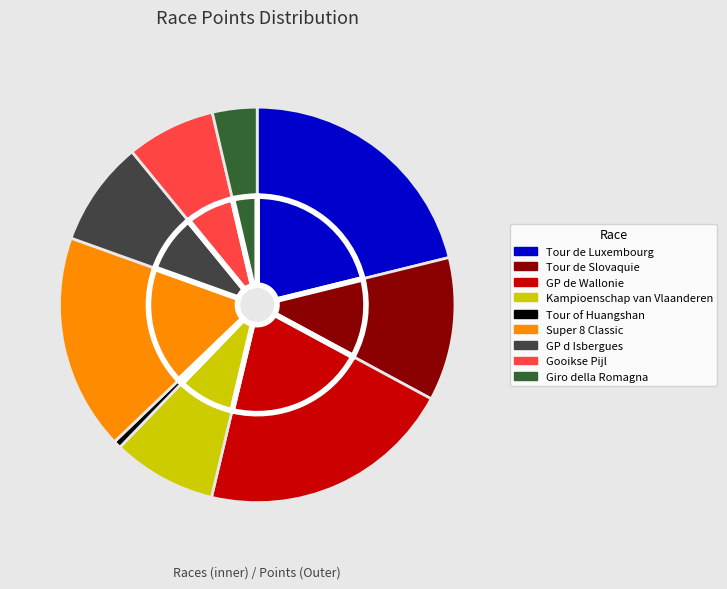

Which slice is the smallest?

Tour of Huangshan